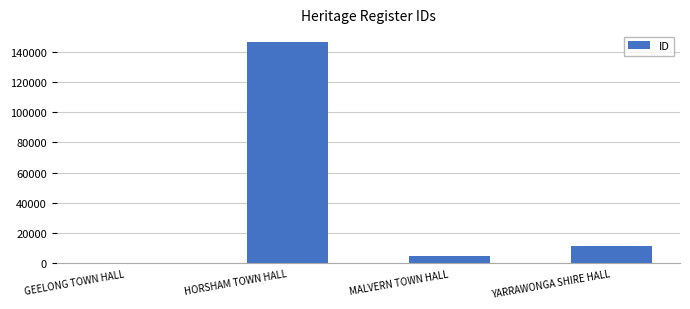

What is the difference between the values at MALVERN TOWN HALL and YARRAWONGA SHIRE HALL?

7123